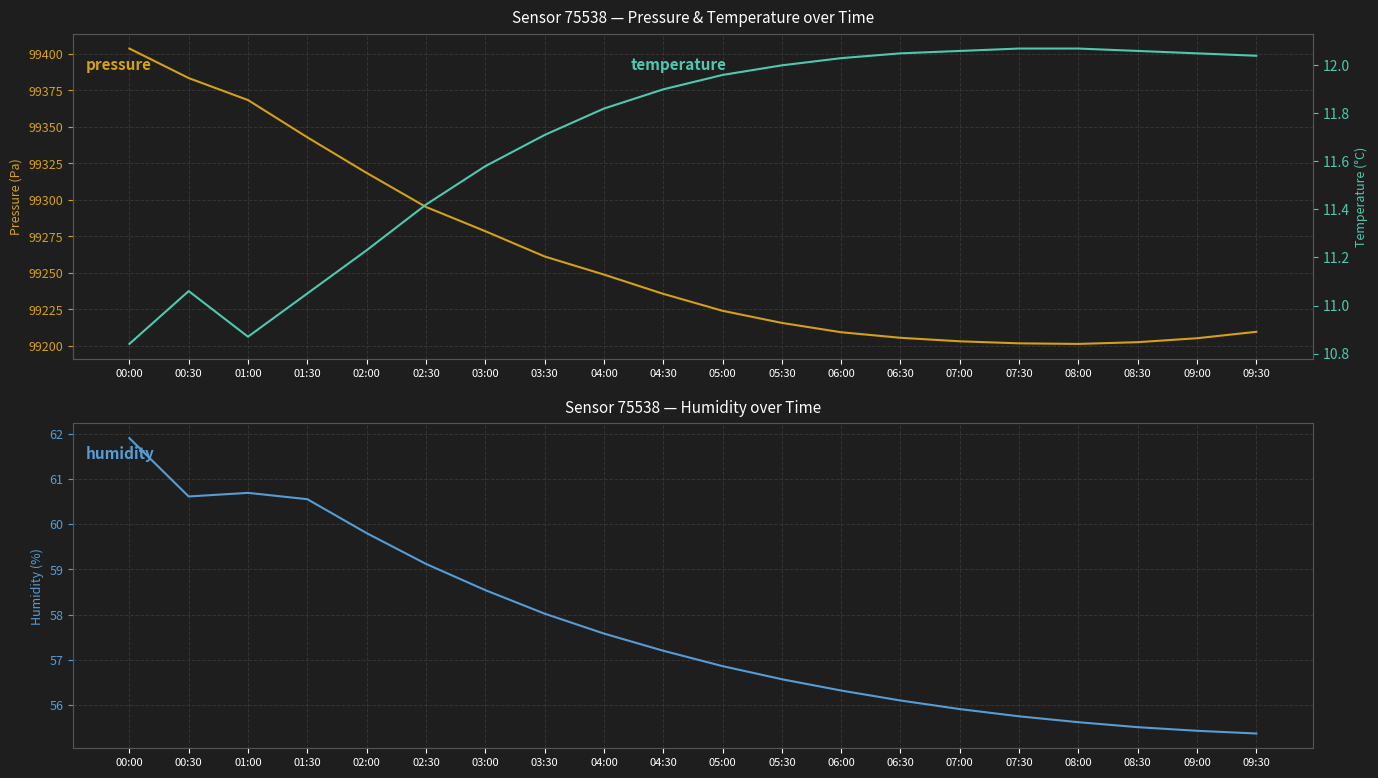

Which category has the lowest value in the humidity series?

09:30